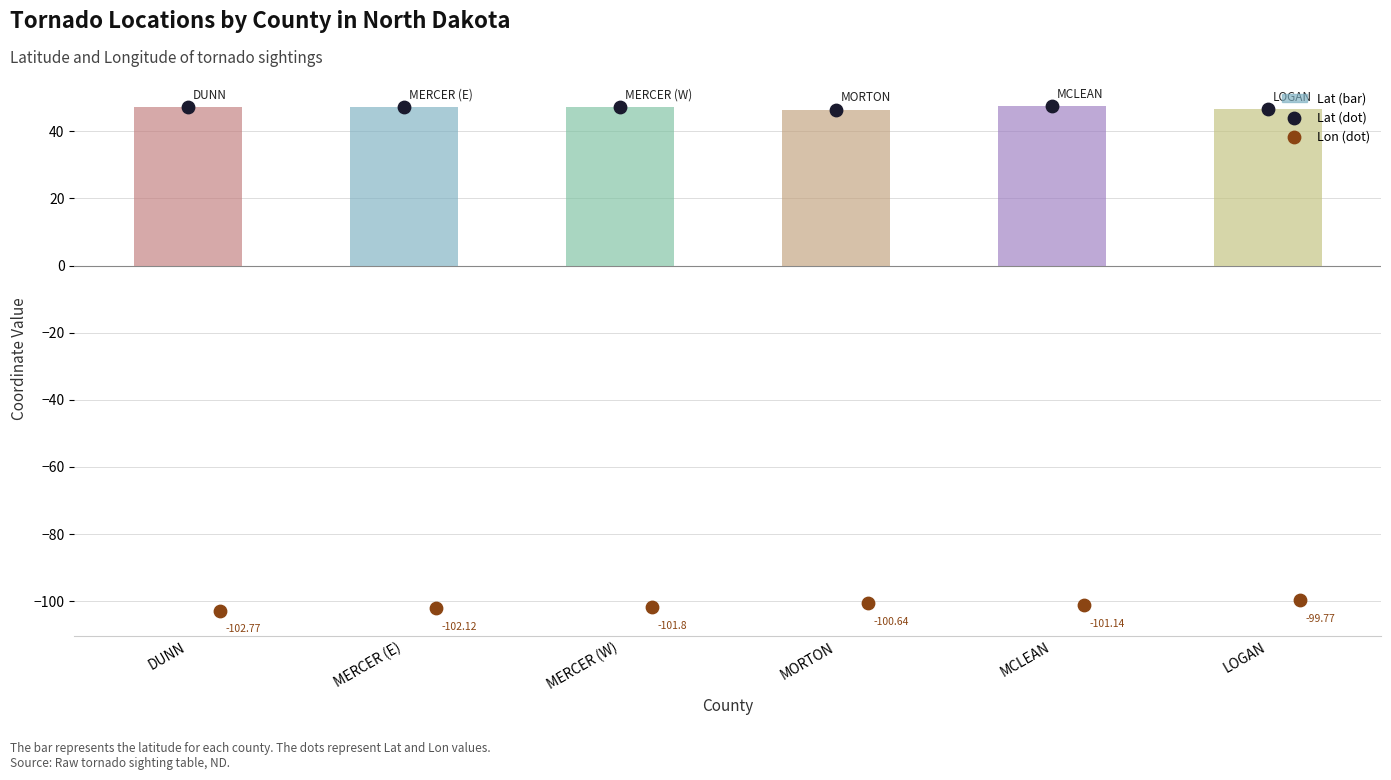

Is the value of Lat at MORTON greater than the value of Lon (point) at MORTON?

Yes